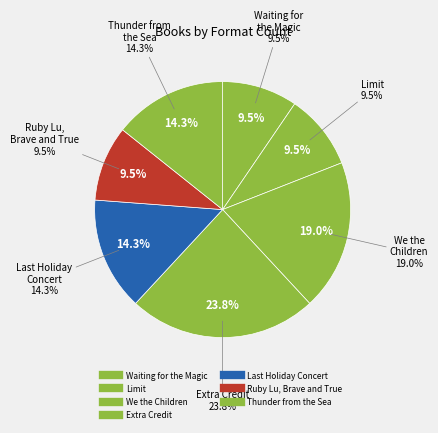

Which category has the smallest portion of the pie?

Waiting for the Magic